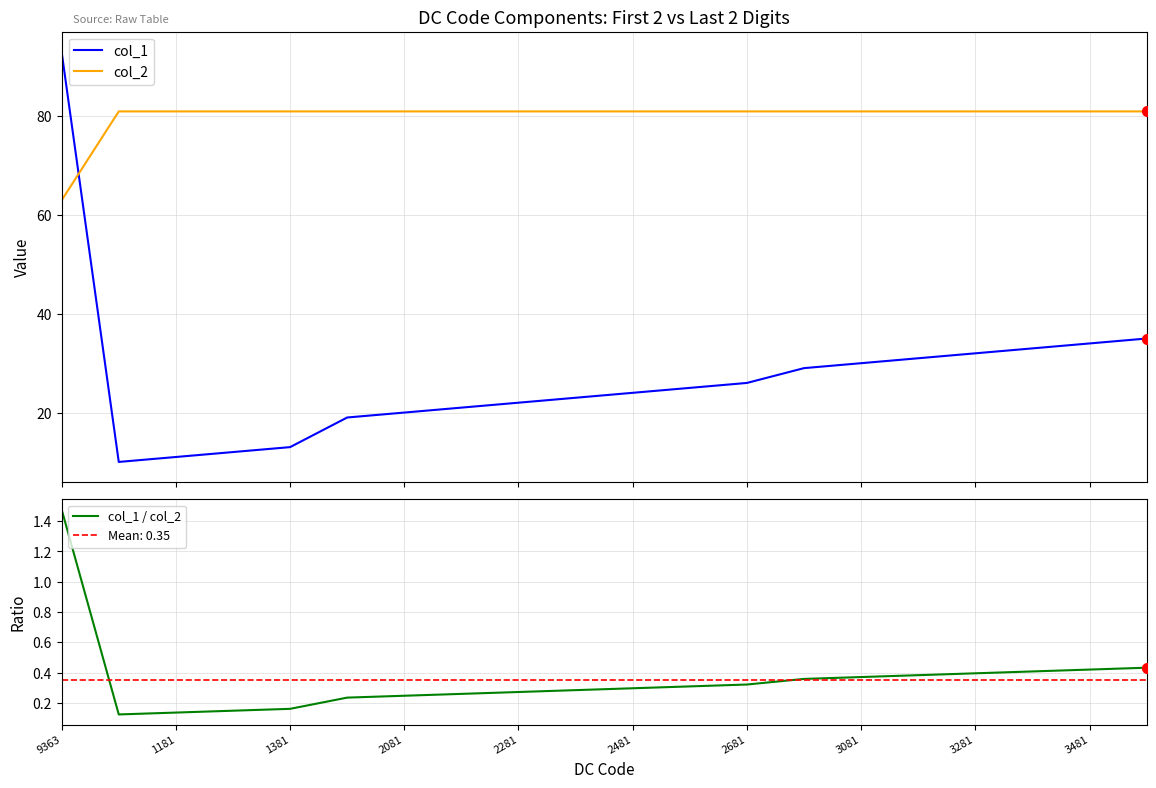

Which series reaches the minimum Y coordinate?

col_1 / col_2